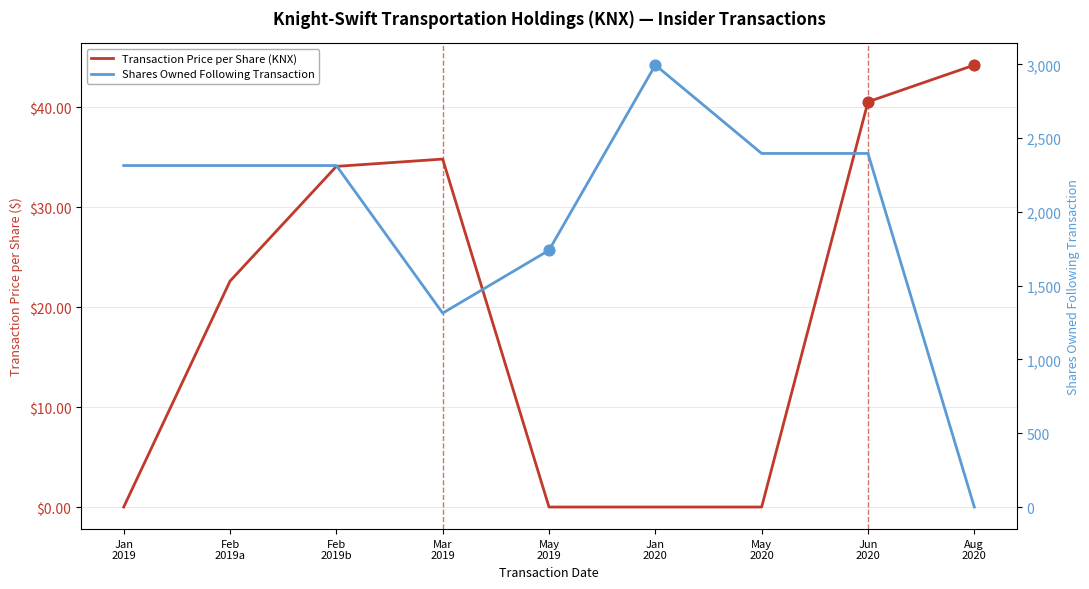

What is the total value across all series at Jun
2020?

2436.6